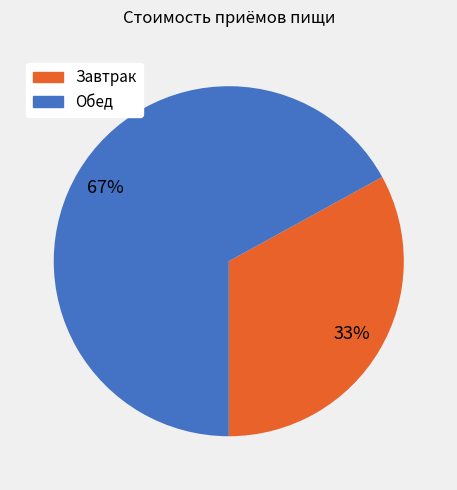

Which slice is the largest?

Обед